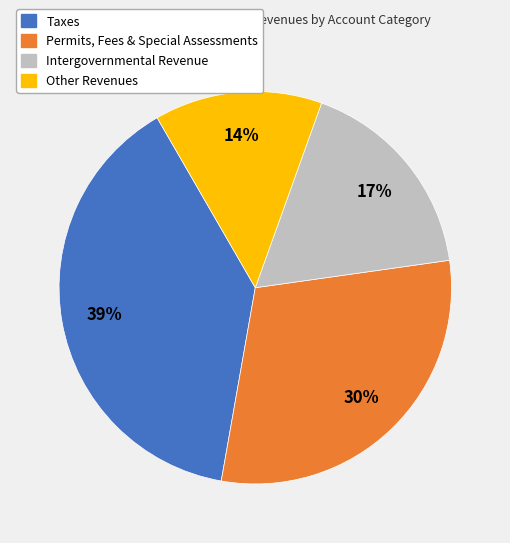

Does any single category account for the majority?

No